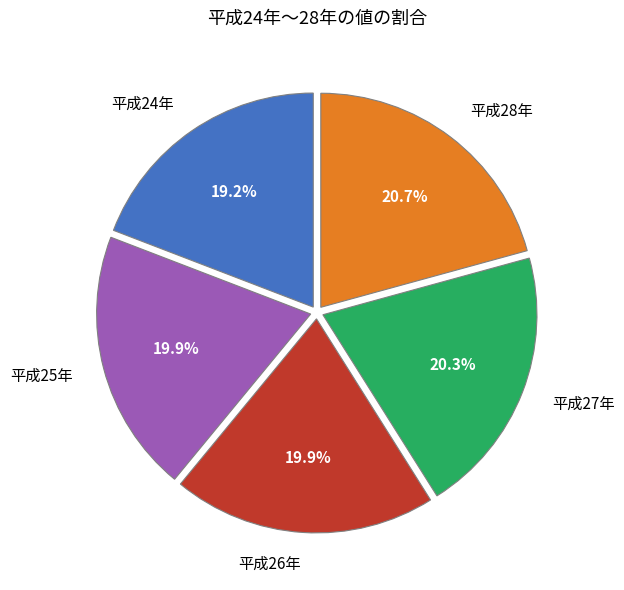

Which has a higher value, 平成24年 or 平成27年?

平成27年